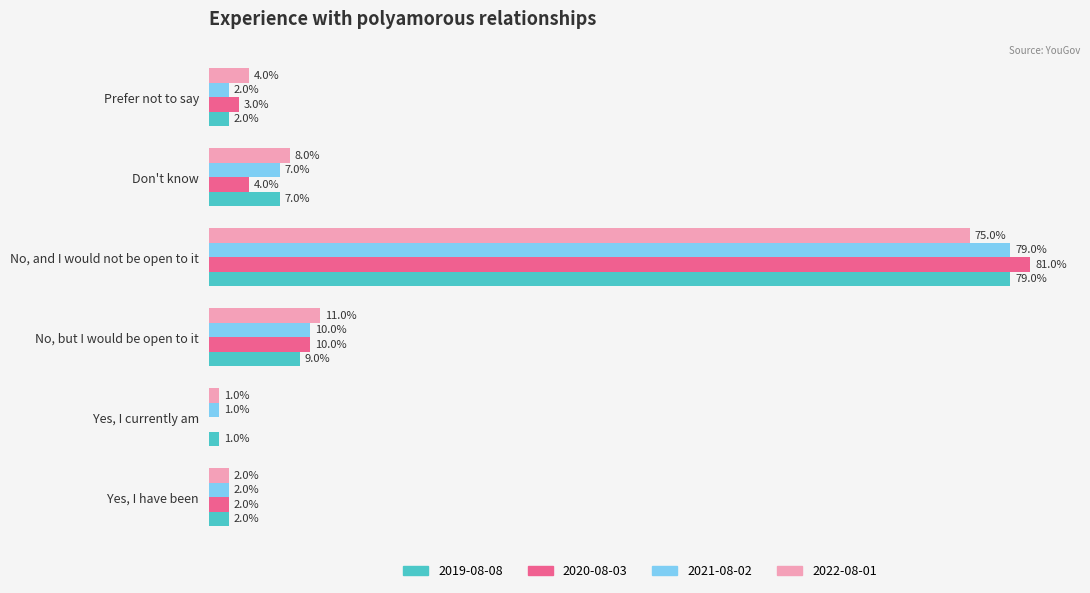

Between No, but I would be open to it and Prefer not to say, which series saw the biggest shift?

2021-08-02